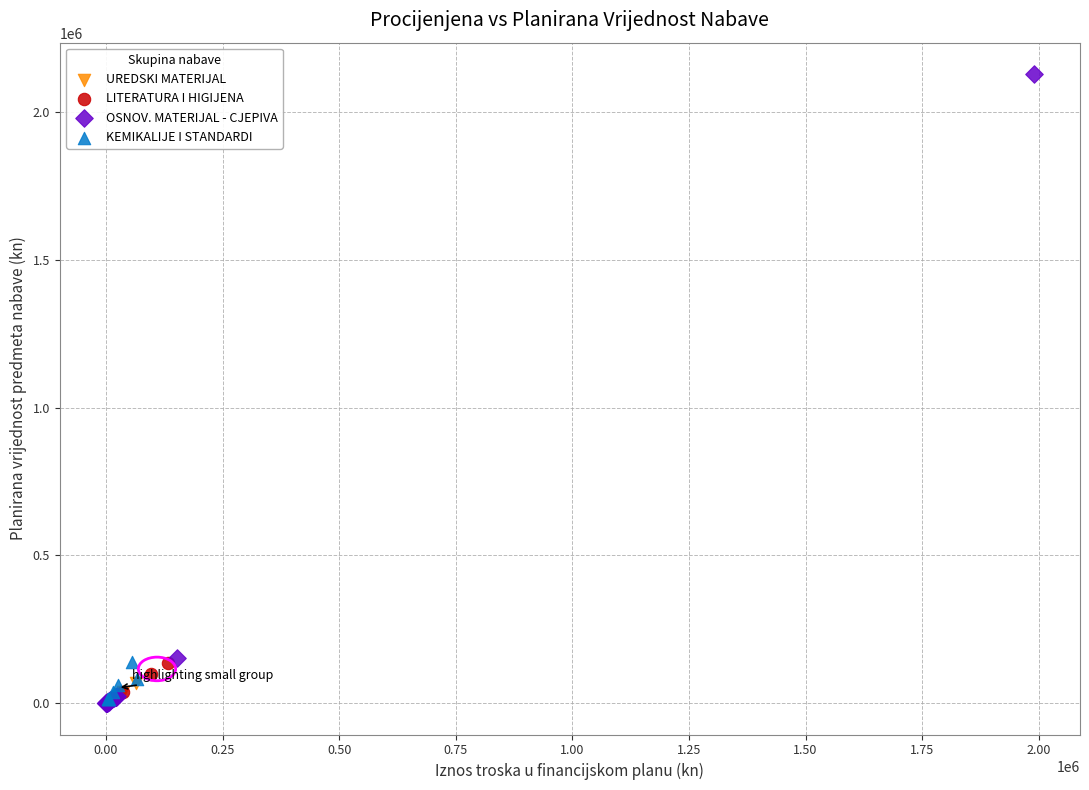

Which series contains the highest Y value?

OSNOV. MATERIJAL - CJEPIVA